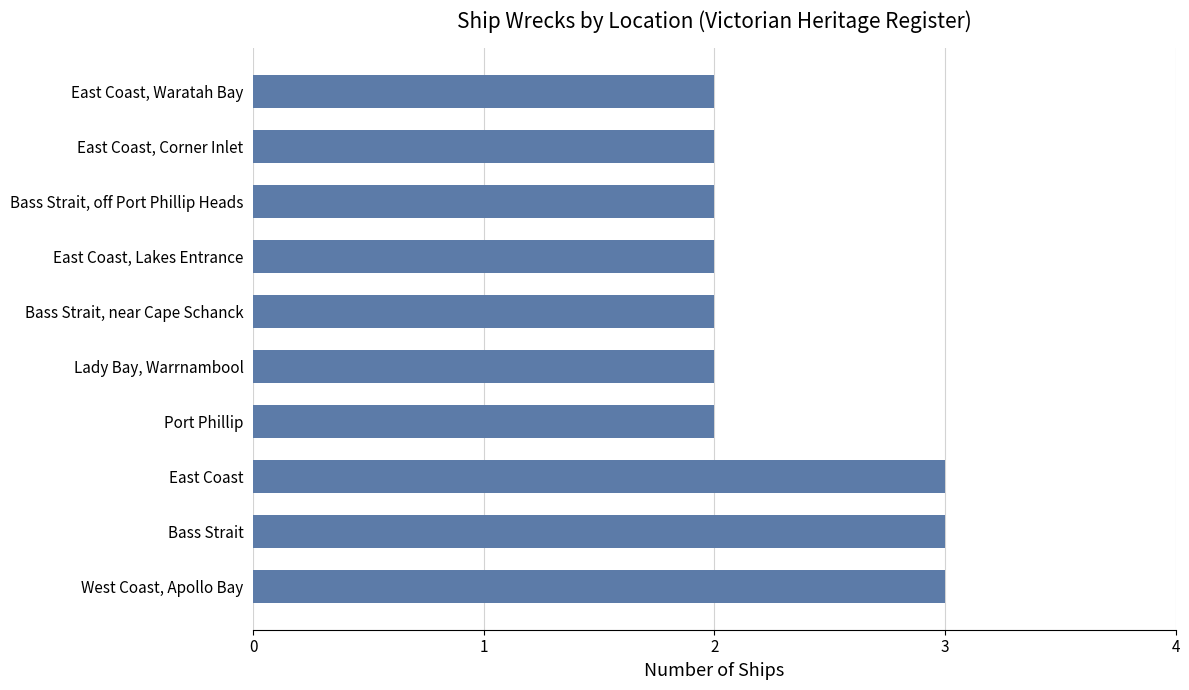

Reading bottom to top, extract all data points from this chart.

3	3	3	2	2	2	2	2	2	2